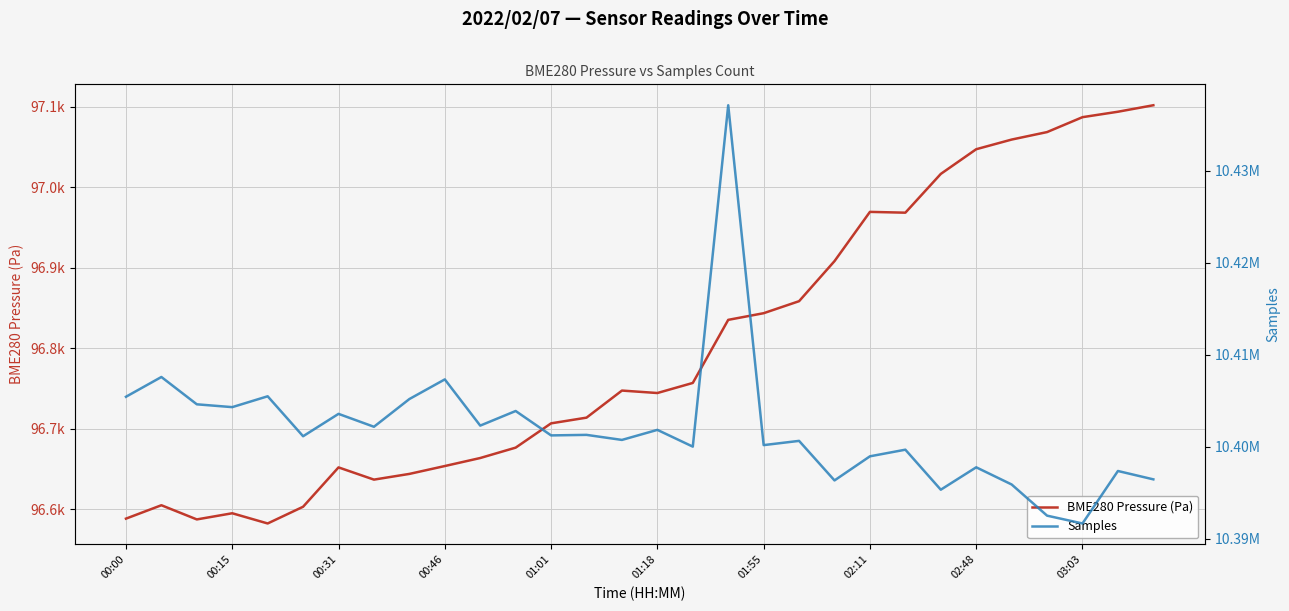

List the series in order of their peak value, lowest first.

BME280 Pressure (Pa), Samples